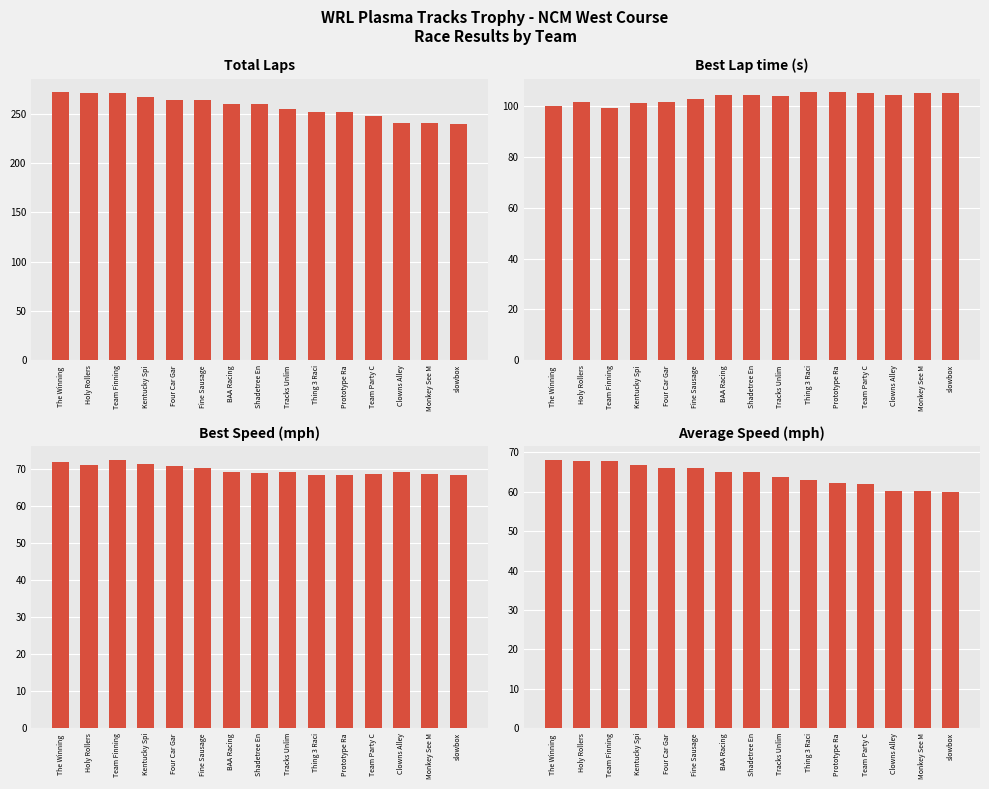

Reading left to right, list all the values displayed in this chart.

Total Laps: The Winning =272.0	Holy Rollers=271.0	Team Finning=271.0	Kentucky Spi=267.0	Four Car Gar=264.0	Fine Sausage=264.0	BAA Racing=260.0	Shadetree En=260.0	Tracks Unlim=255.0	Thing 3 Raci=252.0	Prototype Ra=252.0	Team Party C=248.0	Clowns Alley=241.0	Monkey See M=241.0	slowbox=240.0
Best Lap time: The Winning =100.0	Holy Rollers=101.4	Team Finning=99.3	Kentucky Spi=100.9	Four Car Gar=101.5	Fine Sausage=102.4	BAA Racing=104.1	Shadetree En=104.4	Tracks Unlim=103.9	Thing 3 Raci=105.4	Prototype Ra=105.2	Team Party C=105.1	Clowns Alley=104.1	Monkey See M=104.8	slowbox=105.1
Best Speed: The Winning =72.0	Holy Rollers=71.0	Team Finning=72.5	Kentucky Spi=71.4	Four Car Gar=70.9	Fine Sausage=70.3	BAA Racing=69.1	Shadetree En=69.0	Tracks Unlim=69.3	Thing 3 Raci=68.3	Prototype Ra=68.5	Team Party C=68.5	Clowns Alley=69.2	Monkey See M=68.7	slowbox=68.5
Average Speed: The Winning =68.2	Holy Rollers=67.8	Team Finning=67.8	Kentucky Spi=66.7	Four Car Gar=66.1	Fine Sausage=66.1	BAA Racing=65.1	Shadetree En=65.0	Tracks Unlim=63.9	Thing 3 Raci=63.0	Prototype Ra=62.3	Team Party C=62.1	Clowns Alley=60.2	Monkey See M=60.2	slowbox=59.9